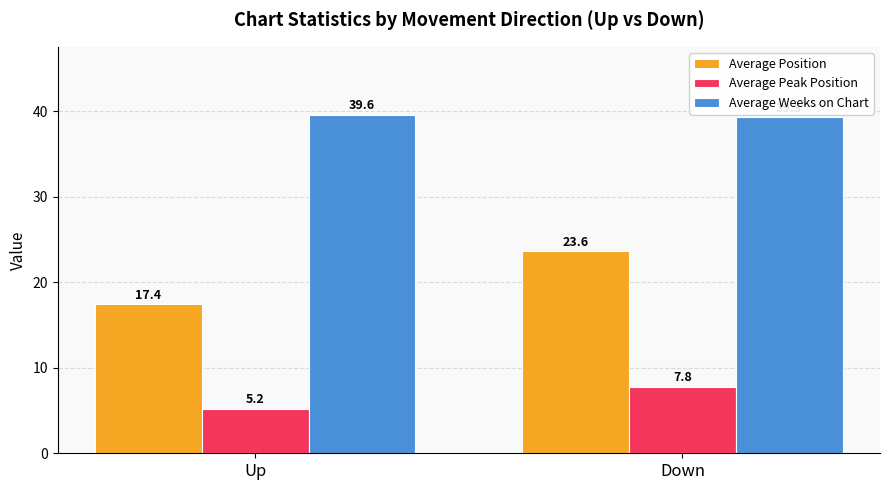

True or false: Average Peak Position has a value of 5.2 at Up.

True